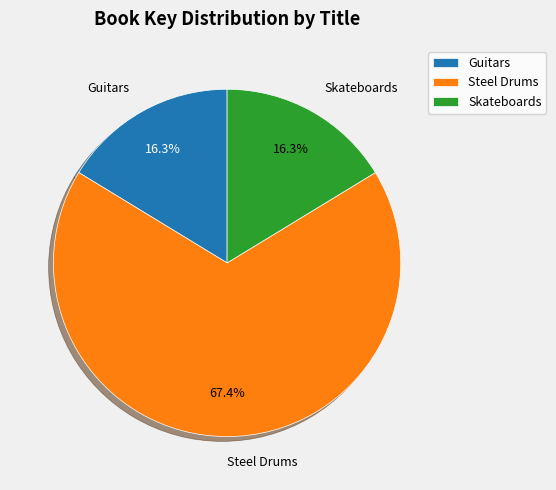

Which slice is the largest?

Steel Drums